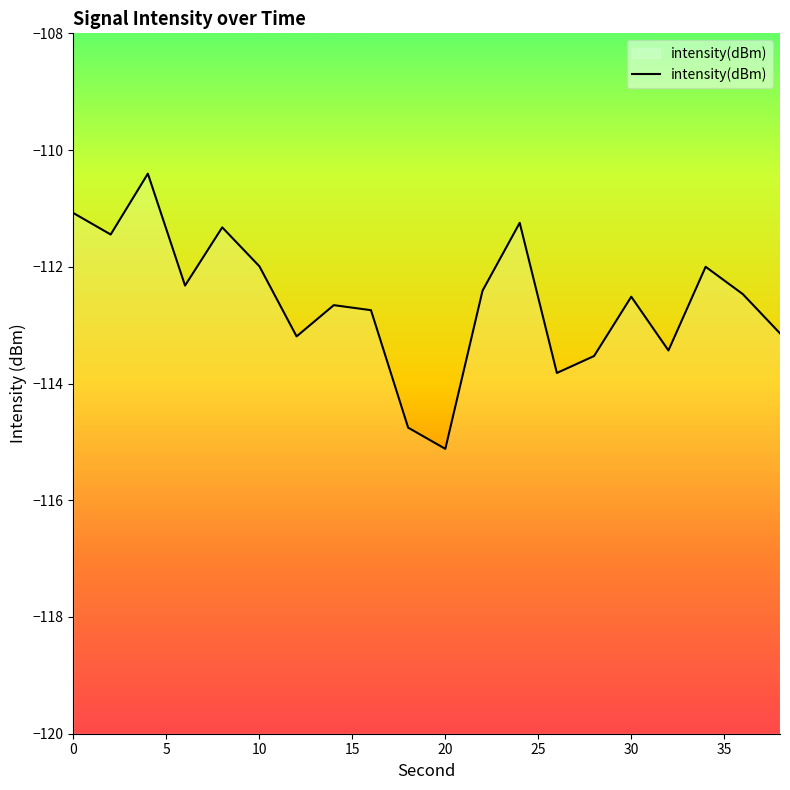

Count the number of data series in this chart.

1